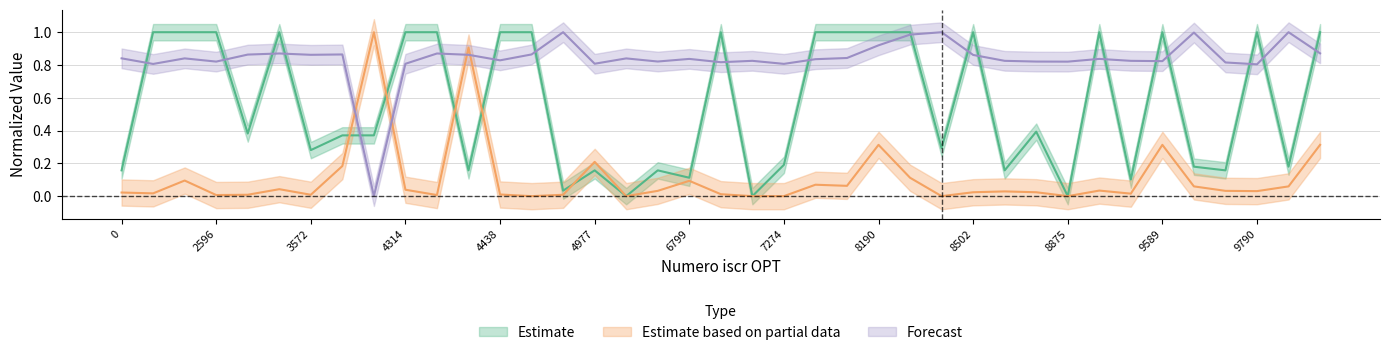

Is it true that Forecast equals 1.3 at 0?

False